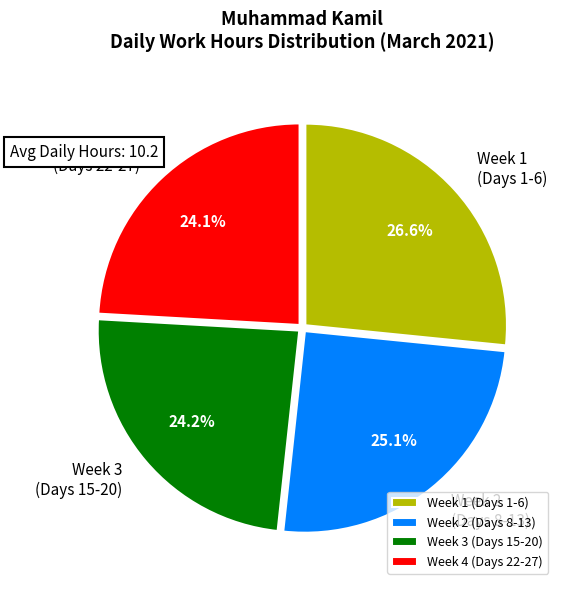

To the nearest percent, what is the average slice percentage?

25%